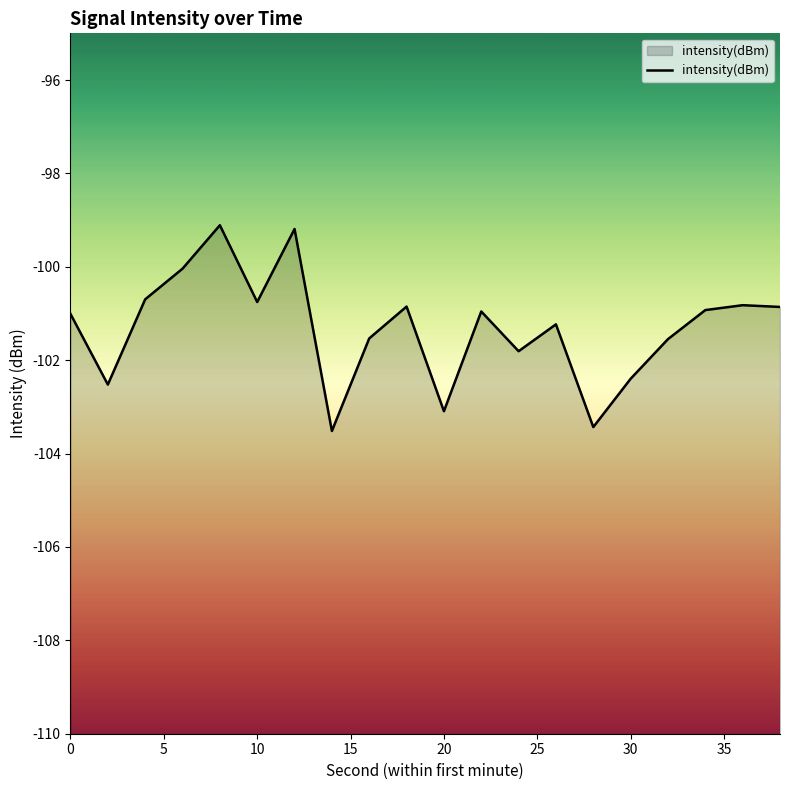

How many points are lower than both their immediate neighbors (excluding endpoints)?

6